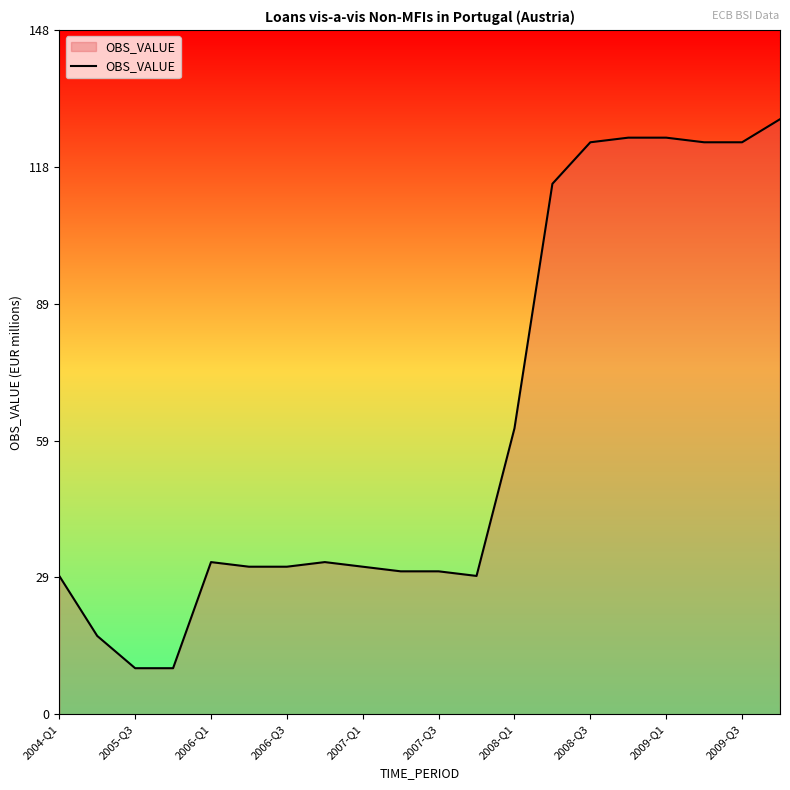

What is the maximum value shown in the chart?

129